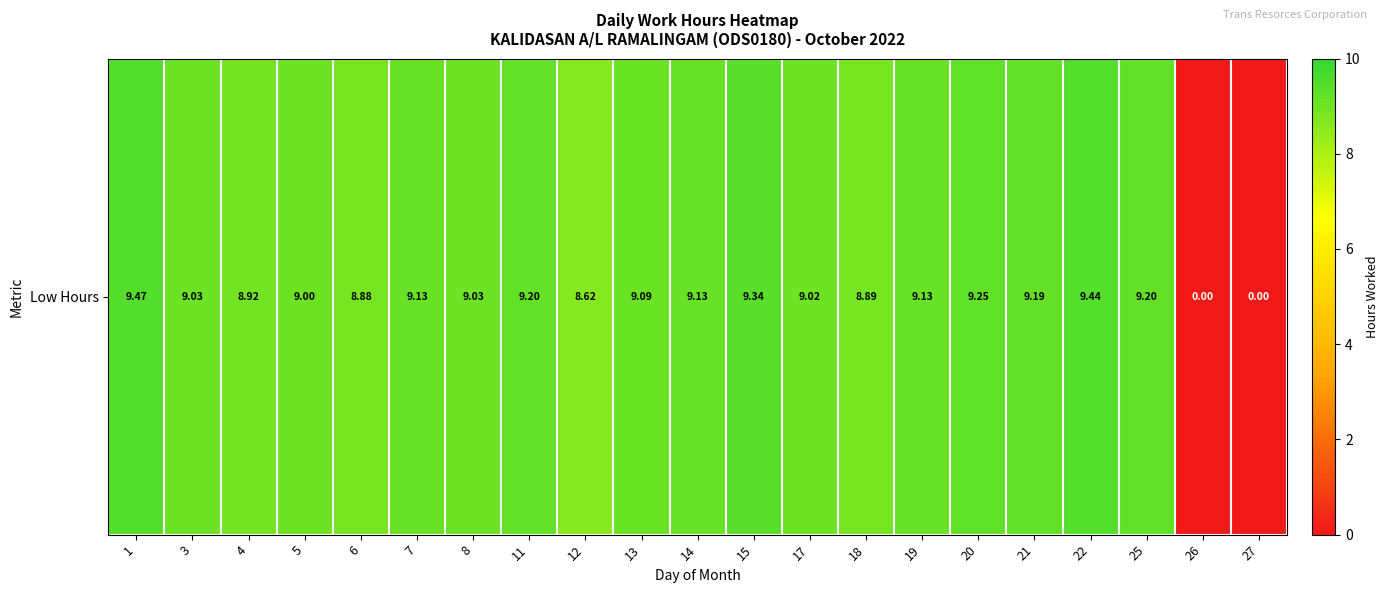

At which label does the data first exceed 9?

1